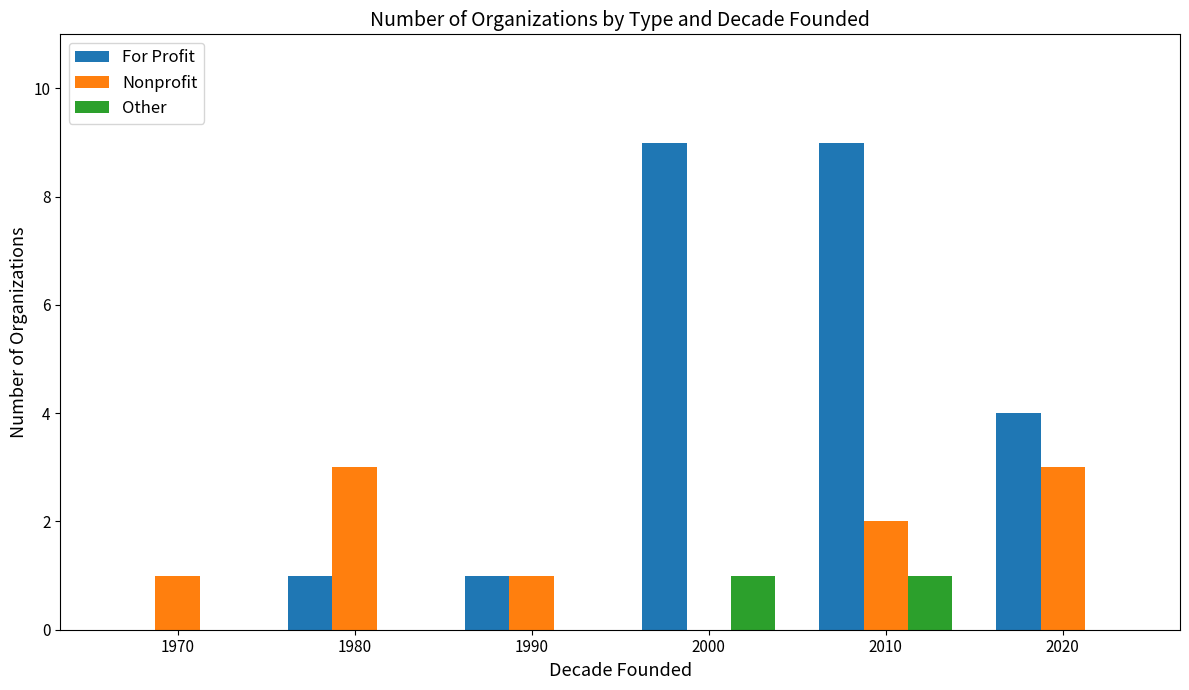

What is the total value across all series at 1990?

2